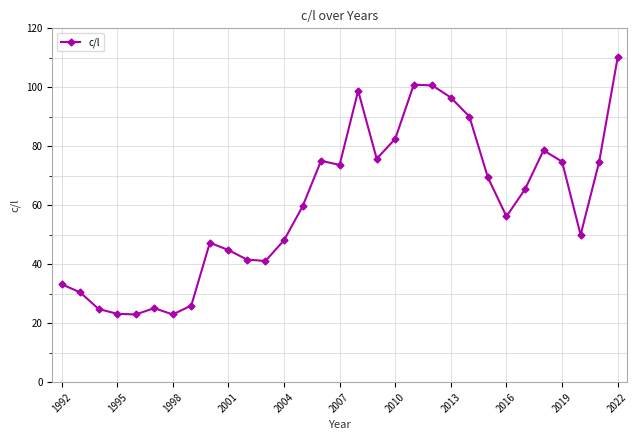

What is the difference between the second highest and second lowest values?

77.9